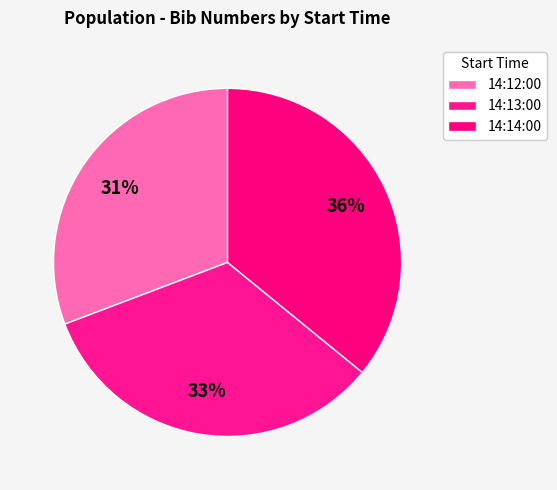

Between 14:12:00 and 14:13:00, which is larger?

14:13:00